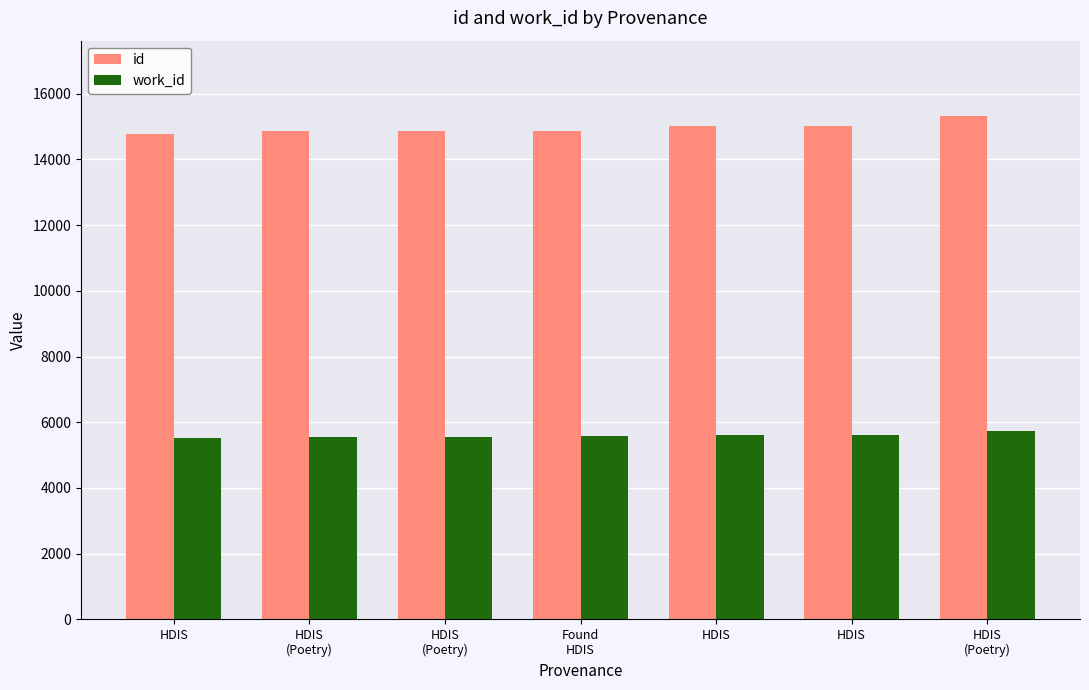

How many values in the id series are below 14877?

3